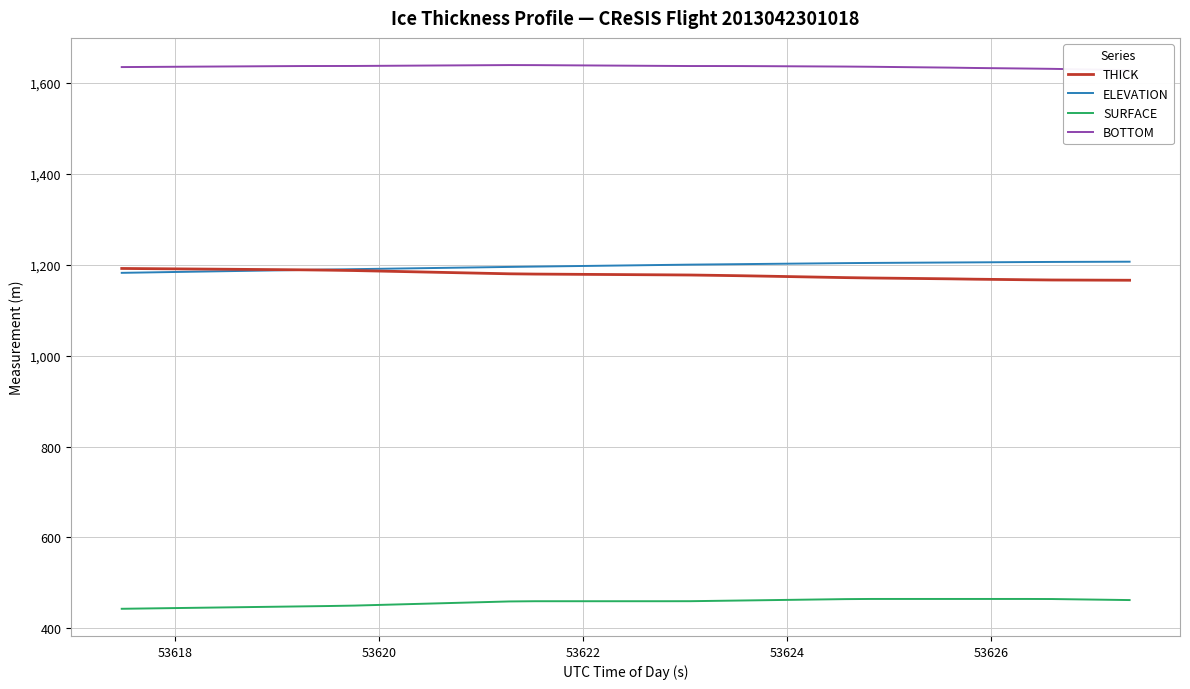

True or false: ELEVATION and SURFACE intersect in this chart.

False